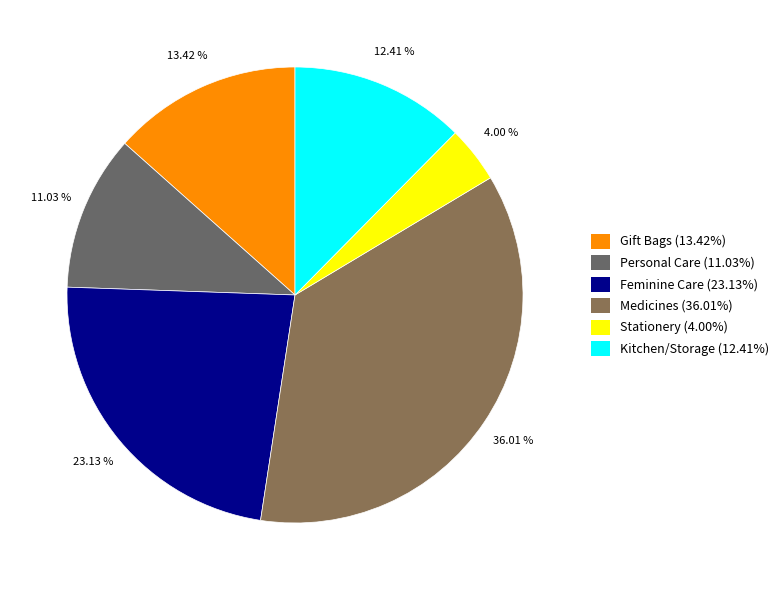

Which category has the smallest portion of the pie?

Stationery (4.00%)